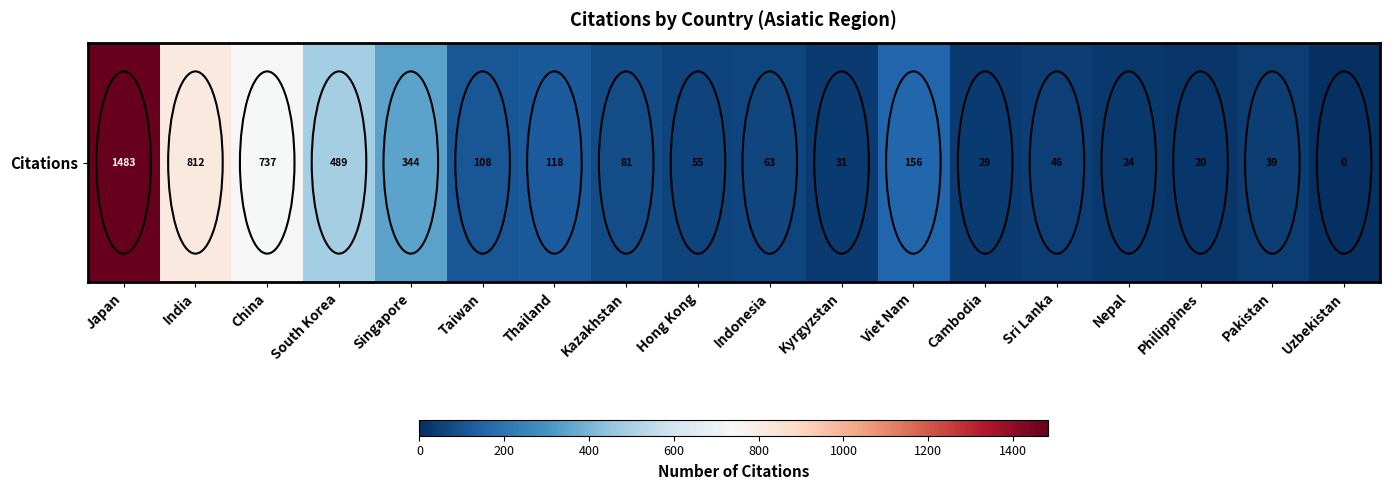

Where is the data nearest to the value 741?

China